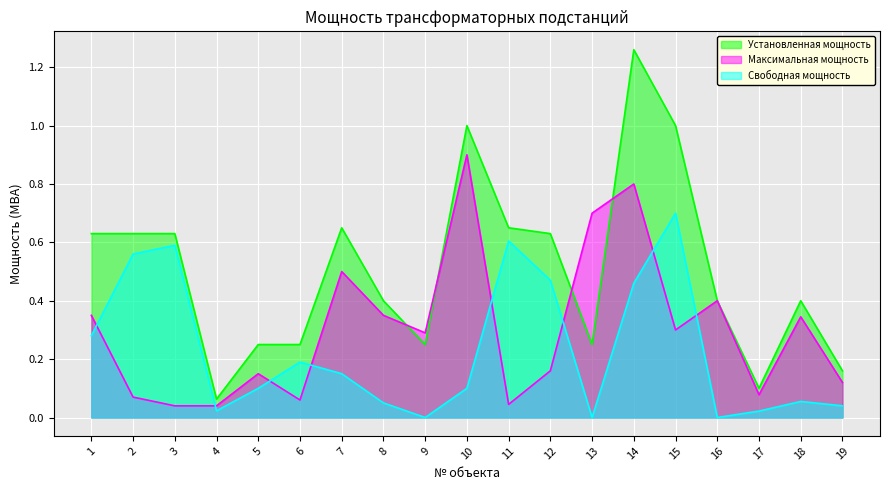

How many times do Максимальная мощность and Свободная мощность cross each other?

8